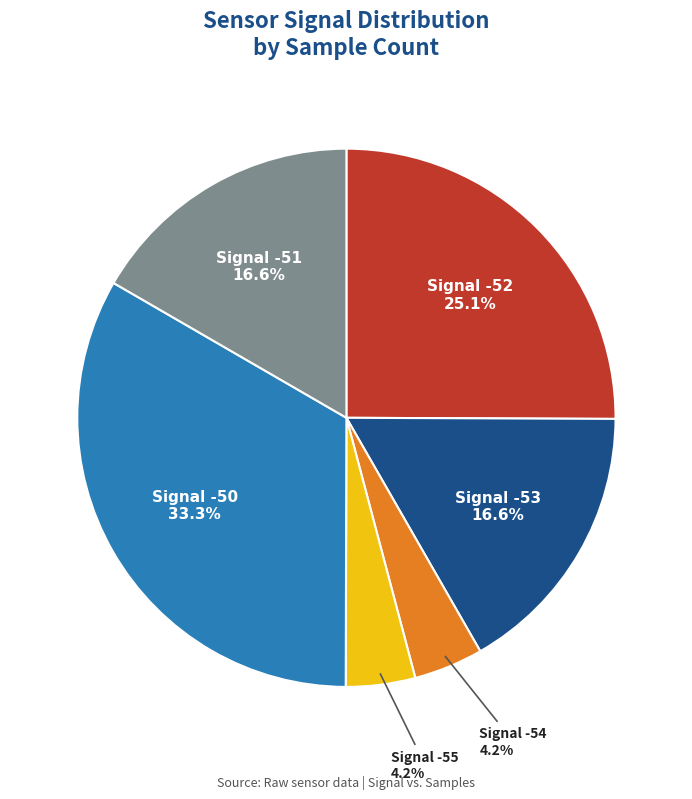

How many segments does this pie chart have?

6